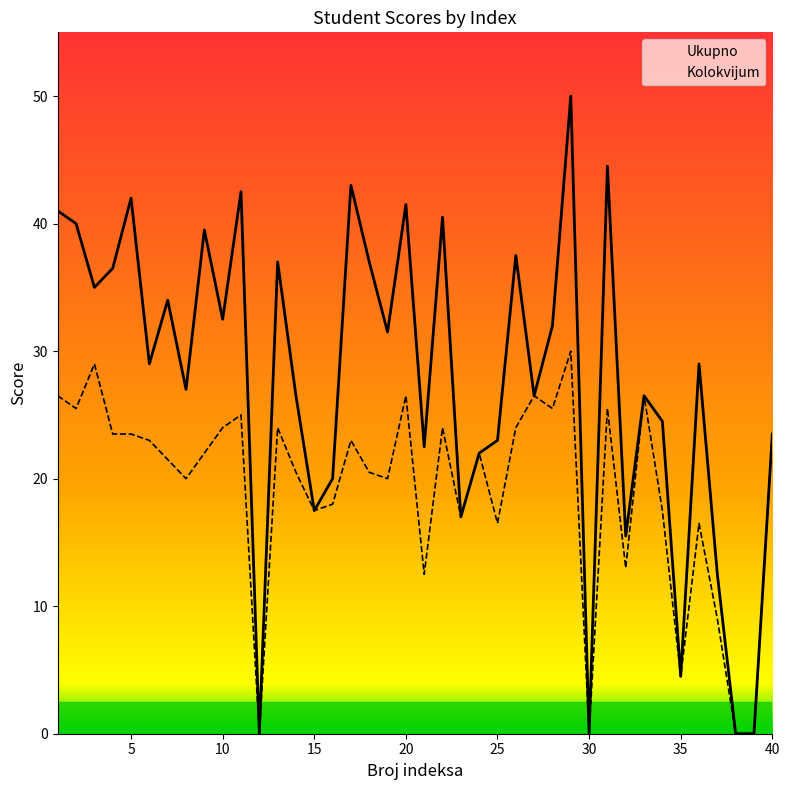

True or false: Kolokvijum has a value of 21.7 at 31.

False